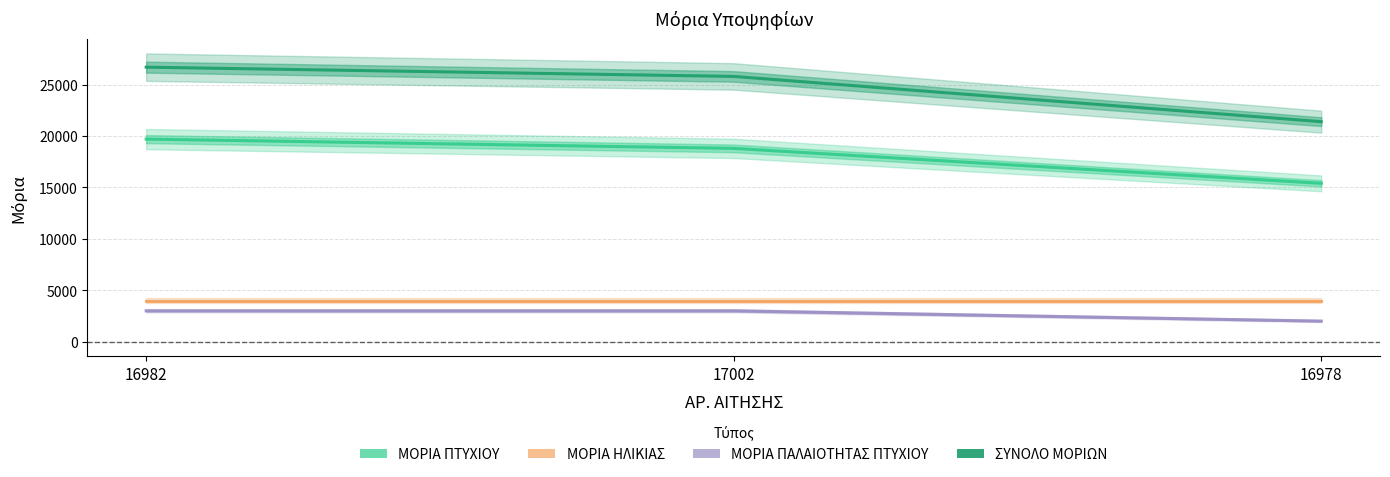

At which category is the sum across all series the highest?

16982